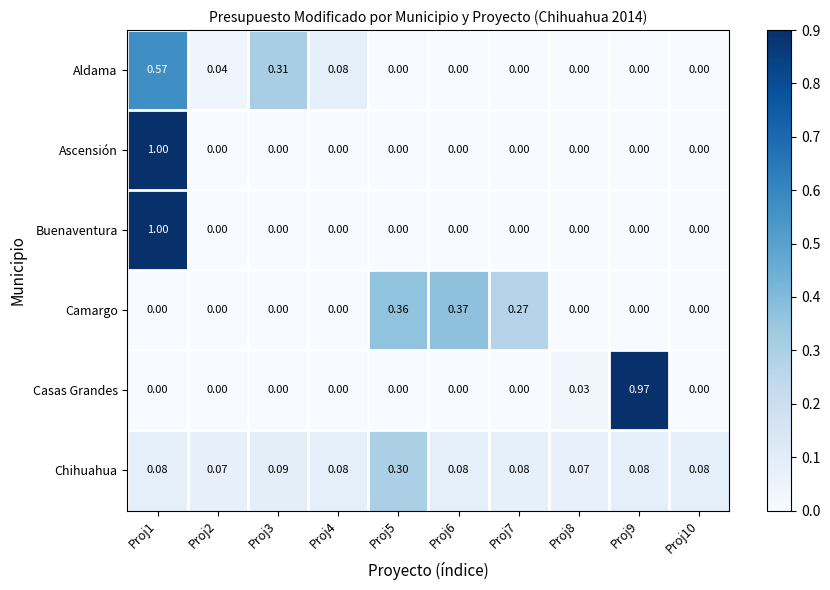

Which series has the largest total across all categories?

Chihuahua